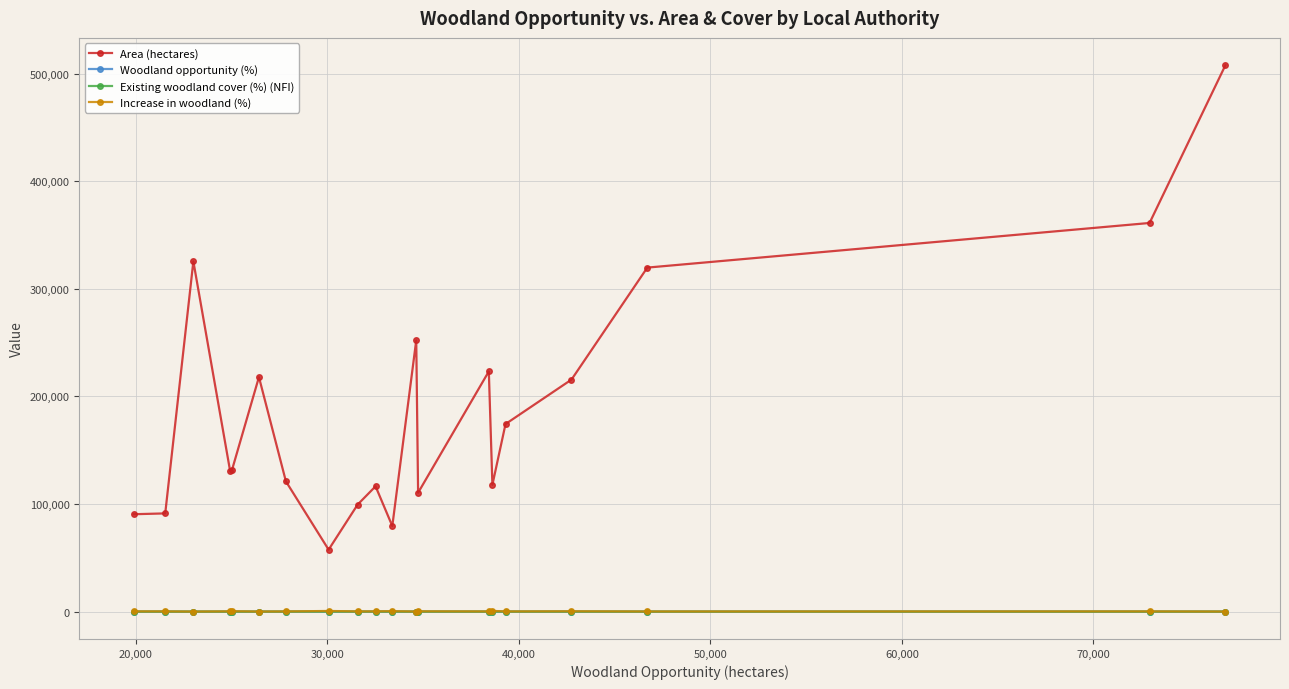

What is the value of the Area (hectares) point at the 1st from the left?

90520.6